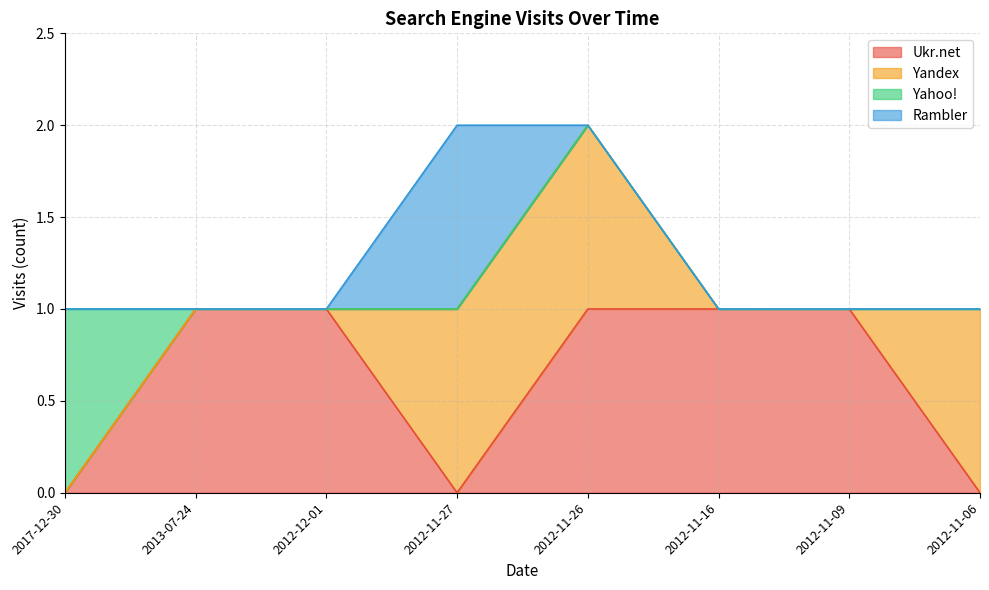

List the labels in order of Rambler value, largest first.

2012-11-27, 2017-12-30, 2013-07-24, 2012-12-01, 2012-11-26, 2012-11-16, 2012-11-09, 2012-11-06